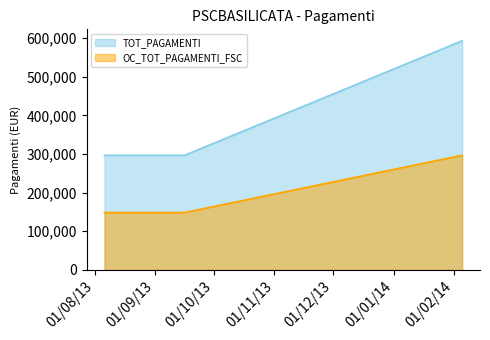

Reading left to right, what are all the values shown in this chart?

TOT_PAGAMENTI: 06/08/2013=296738.1	16/09/2013=296738.1	05/02/2014=593476.2
OC_TOT_PAGAMENTI_FSC: 06/08/2013=148369.1	16/09/2013=148369.1	05/02/2014=296738.1